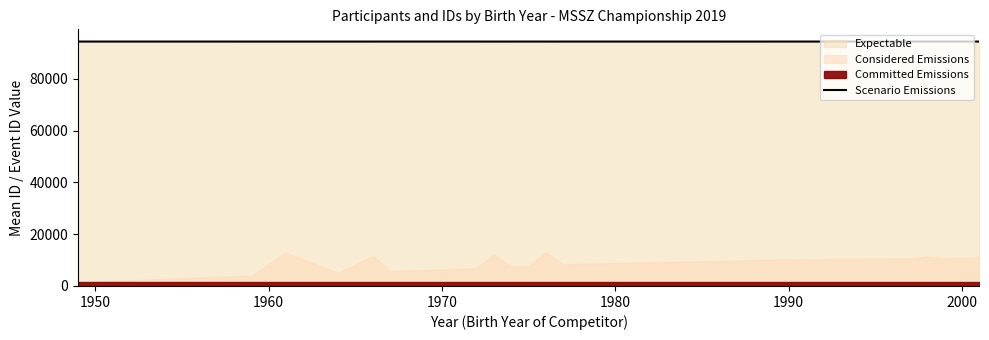

How many lines are shown in the chart?

1